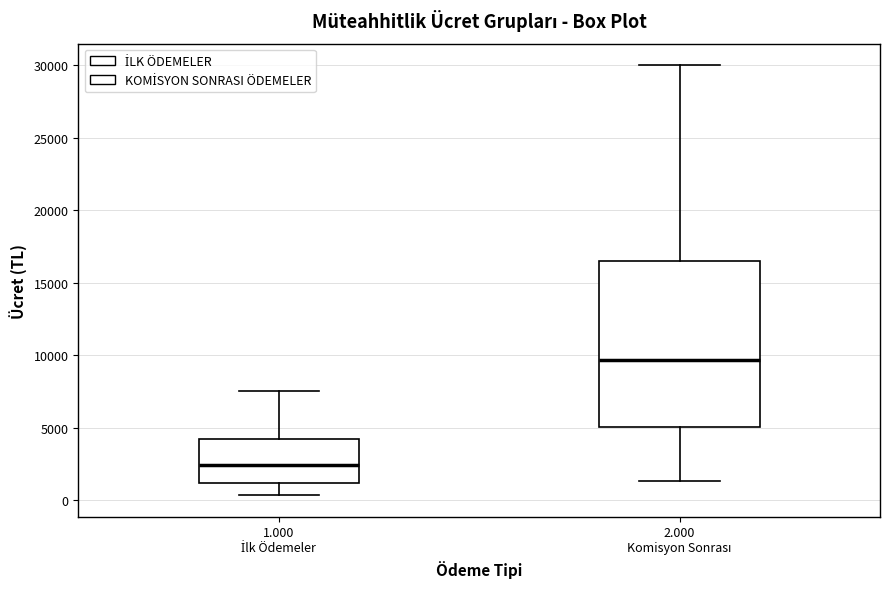

Reading left to right, read every box against the y-axis: the position of its median line, the range the box covers, and the ends of its whiskers. The values are not printed on the chart, so give them approximately, as read against the axis.

1.000 İlk Ödemeler: median 2500, box 1000 to 4000, whiskers 500 to 7500
2.000 Komisyon Sonrası: median 9500, box 5000 to 16500, whiskers 1500 to 30000